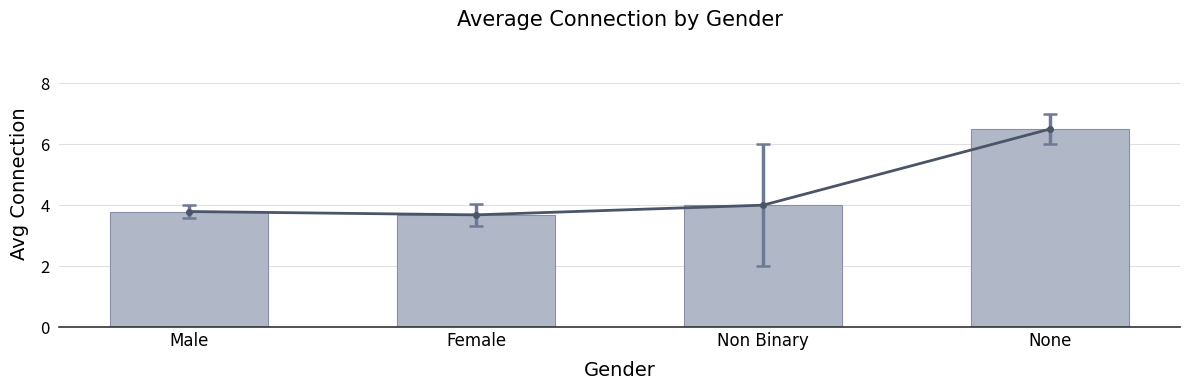

Reading left to right, transcribe all the data shown in this chart.

Male=3.8	Female=3.7	Non Binary=4.0	None=6.5